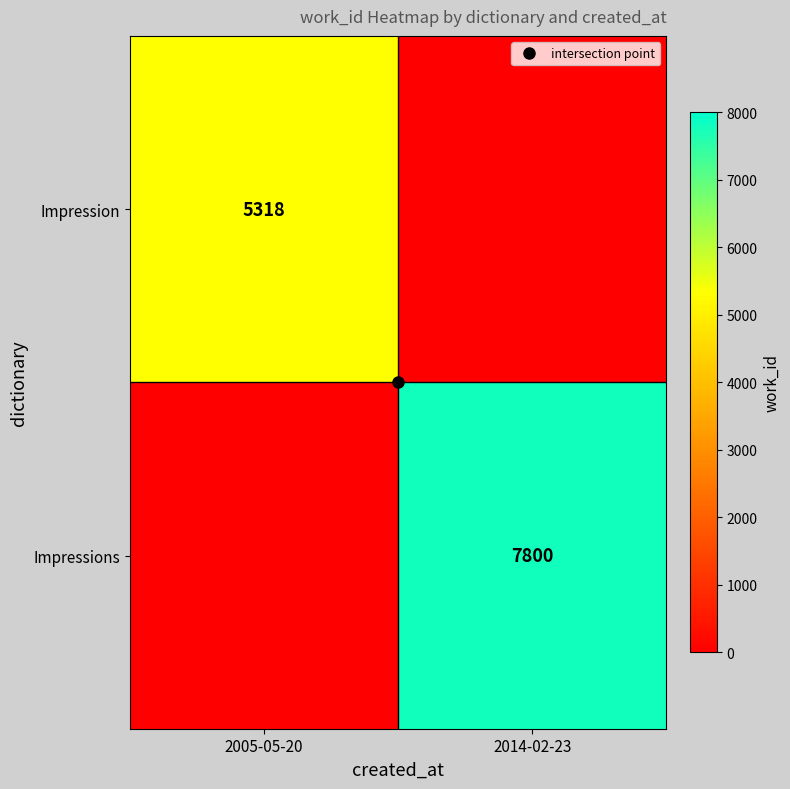

How many values in Impressions are above zero?

1